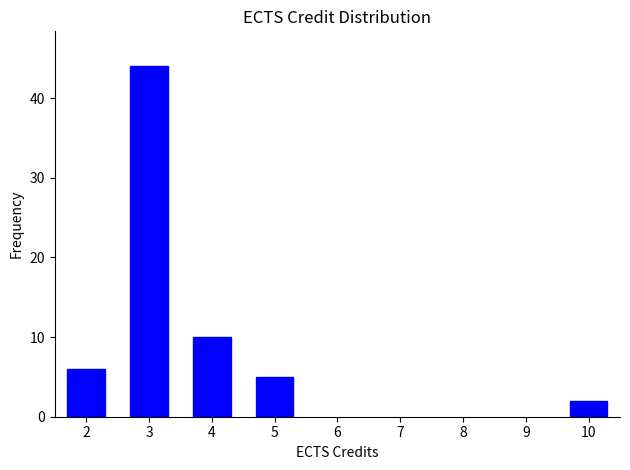

Reading left to right, transcribe all the data shown in this chart.

2=6	3=44	4=10	5=5	10=2